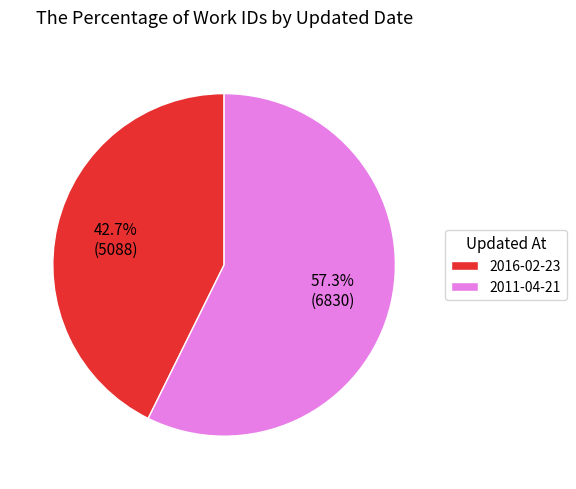

Which category has the smallest portion of the pie?

2016-02-23